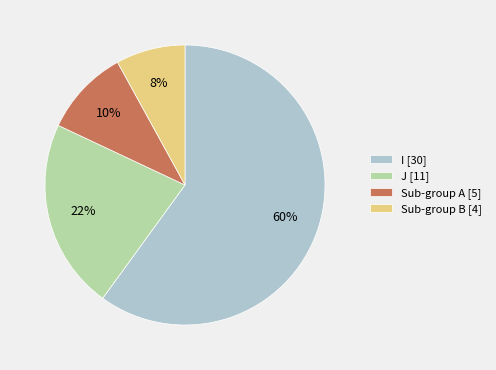

Is the sum of Sub-group A [5] and Sub-group B [4] greater than half?

No